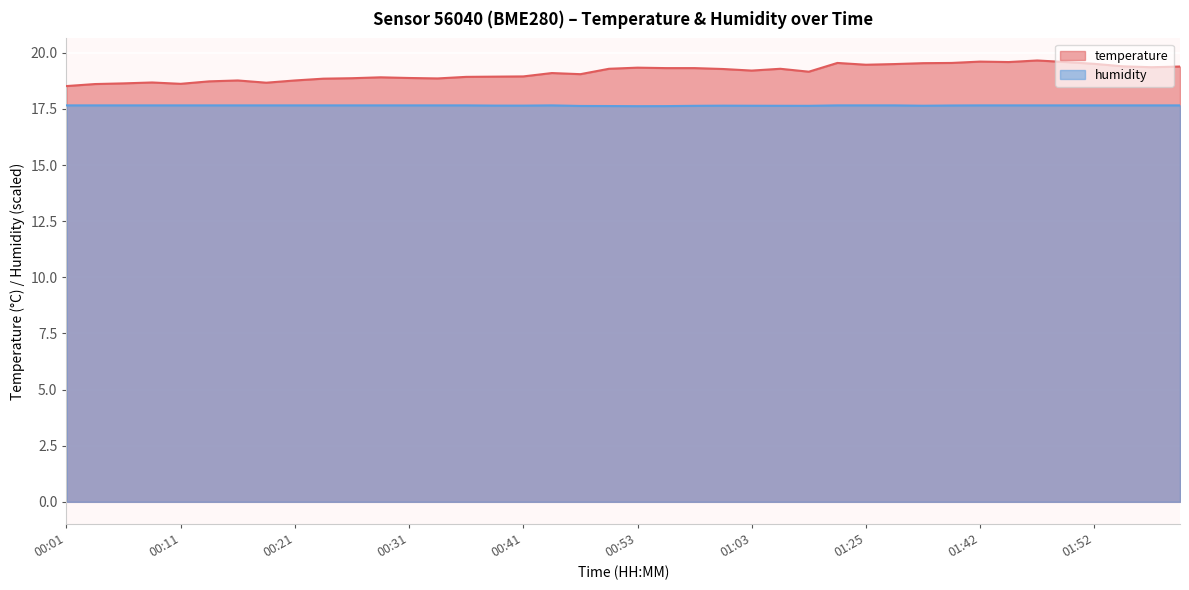

True or false: temperature and humidity intersect in this chart.

False